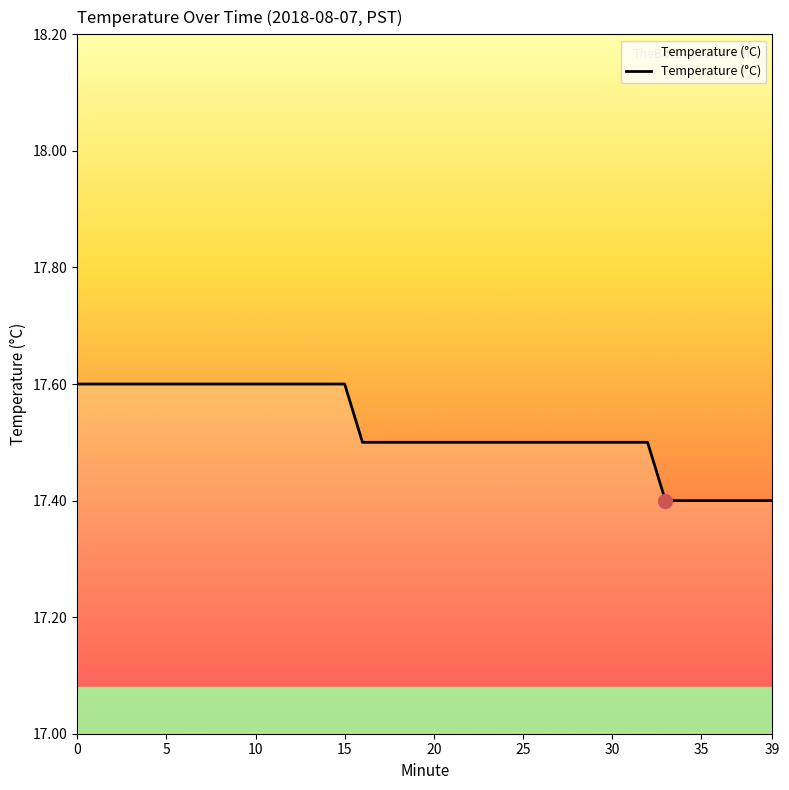

What is the maximum value shown in the chart?

17.6